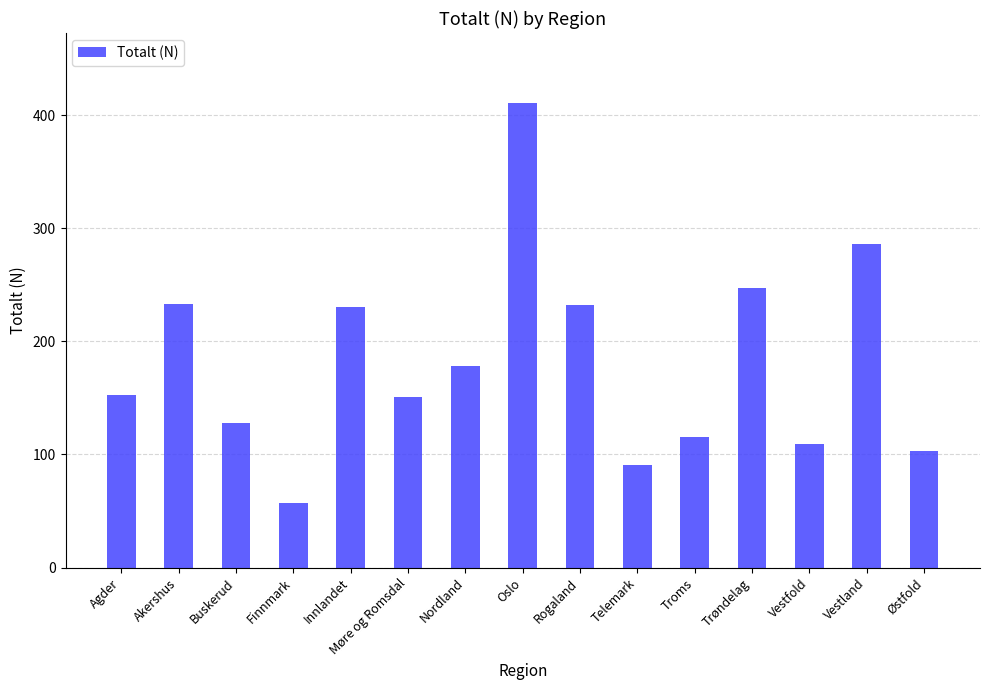

What is the label of the 15th bar from the left?

Østfold